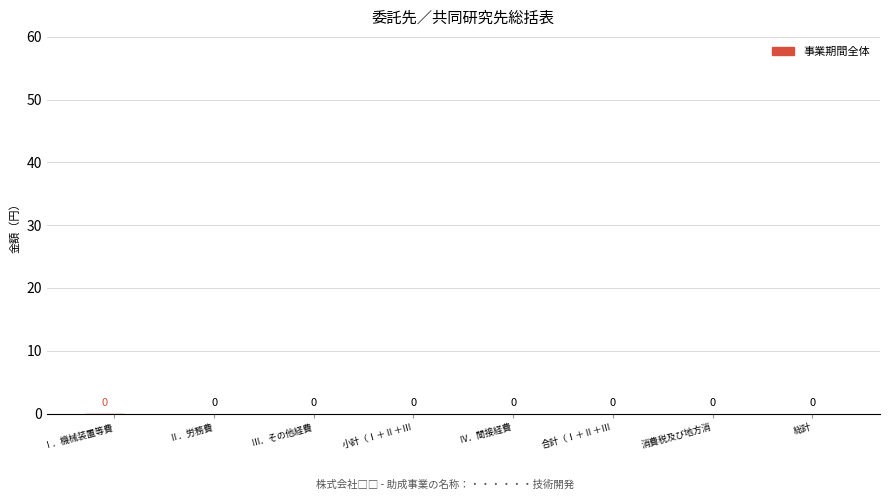

What is the label of the 1st bar from the left?

Ⅰ．機械装置等費